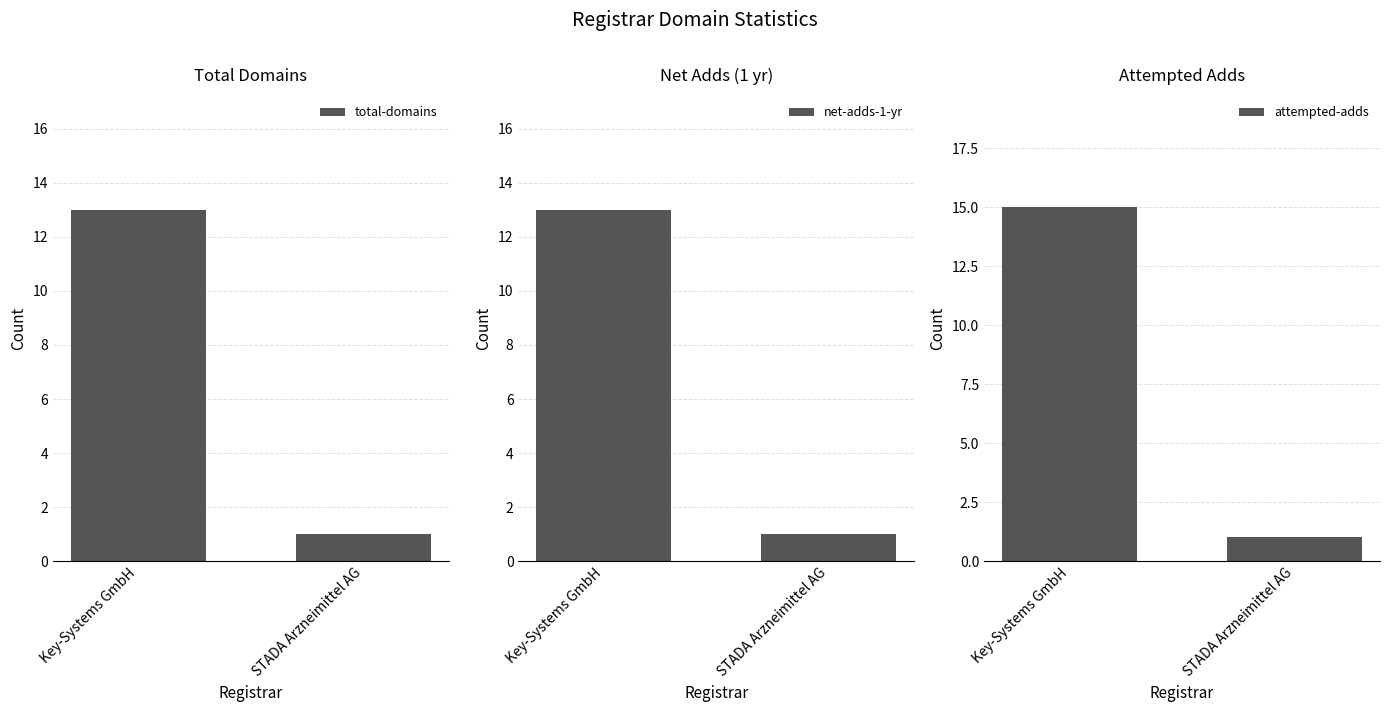

How many data points in total-domains are less than 13?

1